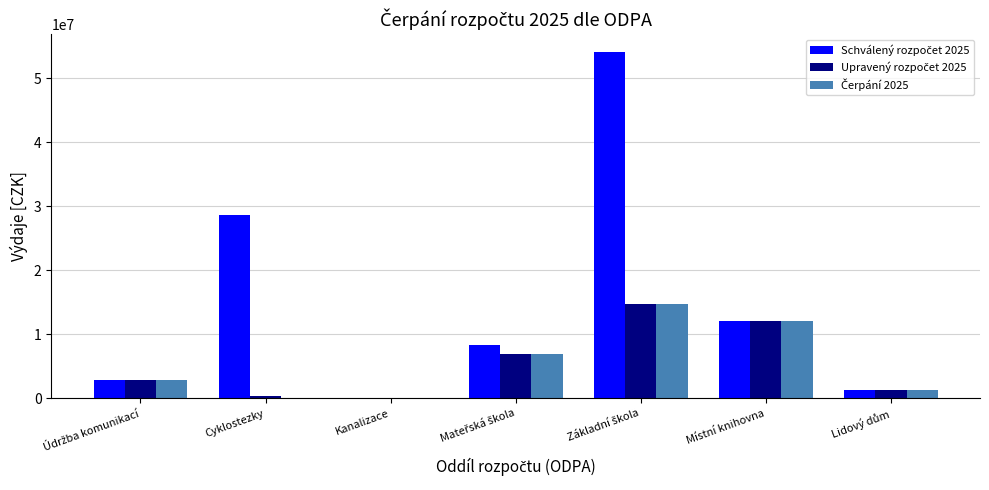

What is the maximum value shown in the chart?

54200000